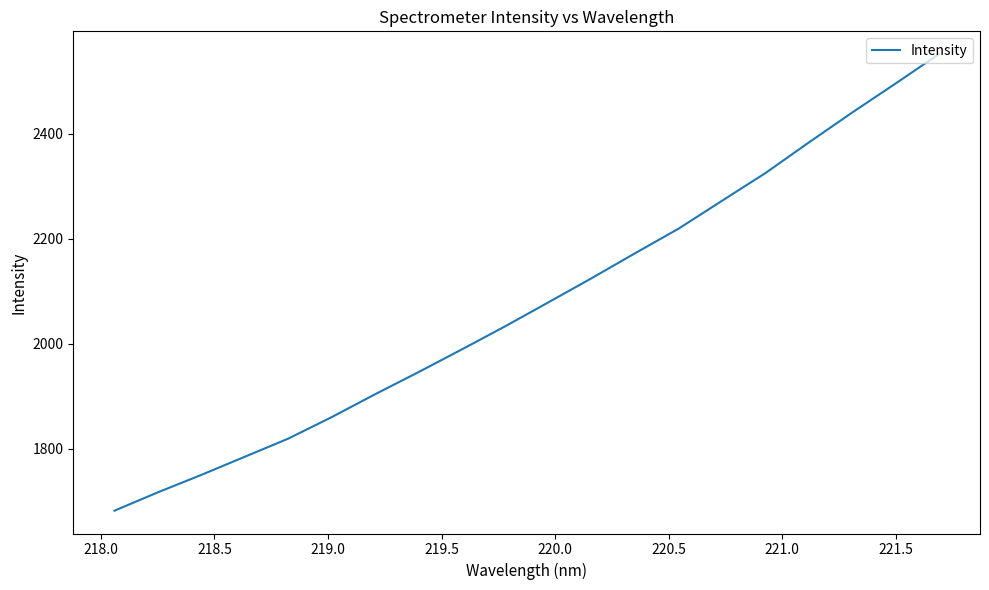

What is the difference between the maximum and minimum values?

868.7